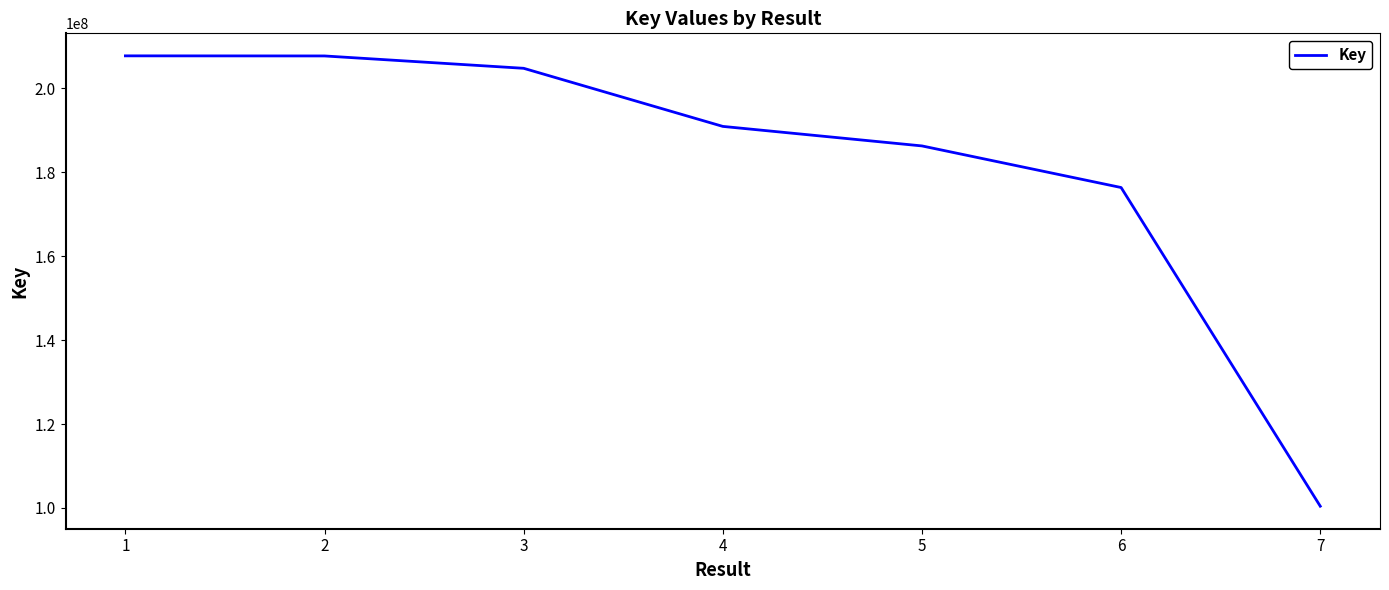

Which label corresponds to the smallest value in the chart?

7